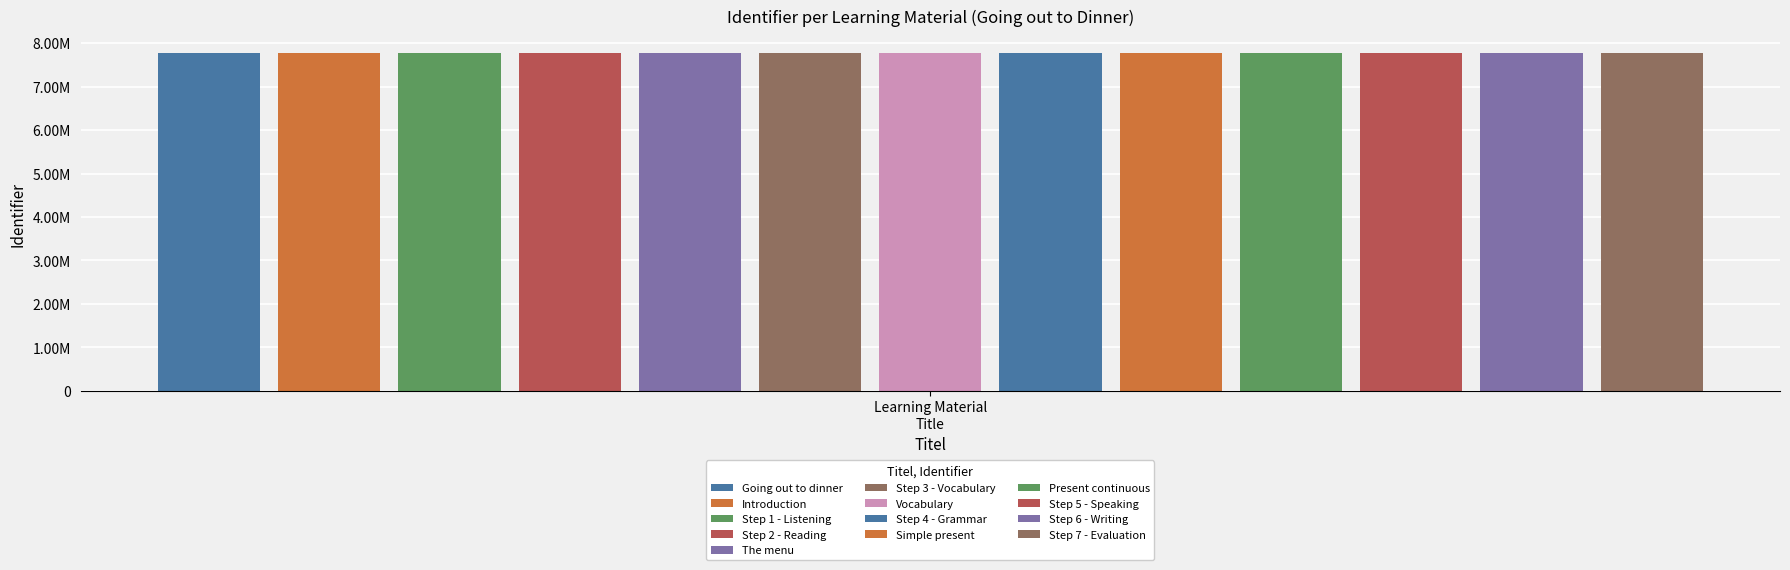

What is the value of the 10th bar from the left?

7763109